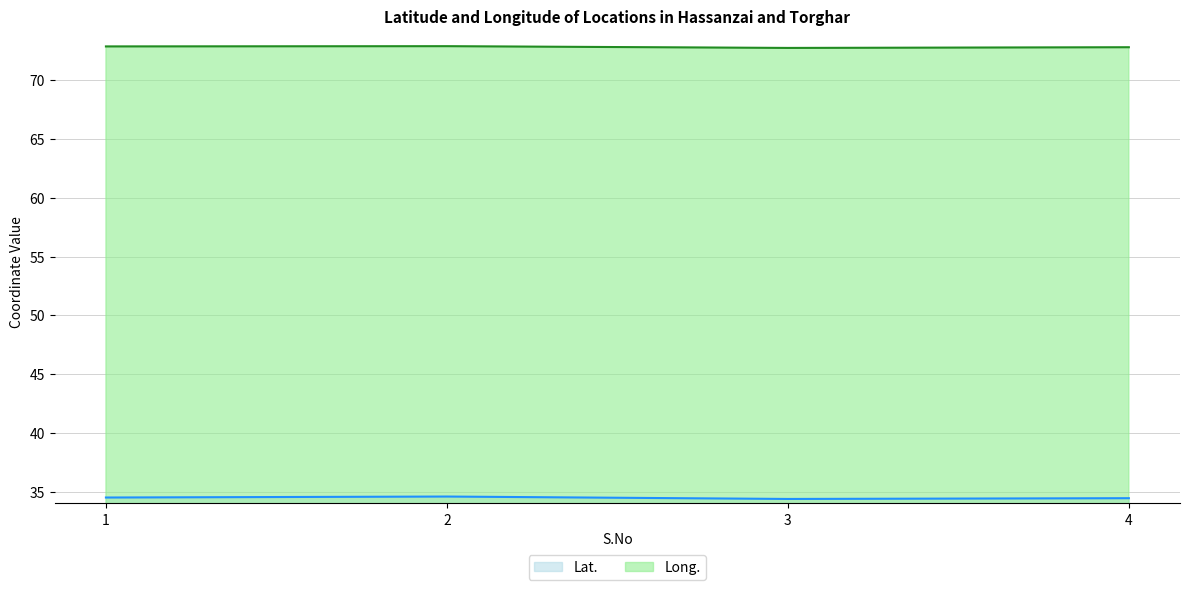

True or false: Long. and Lat. intersect in this chart.

False